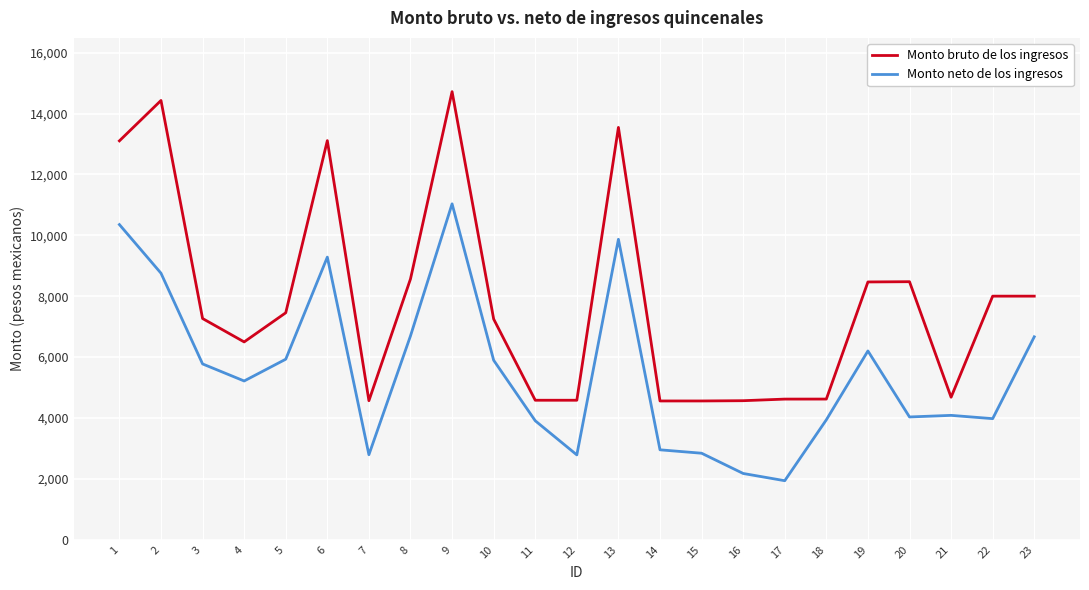

Does the chart display data point markers on the line(s)?

No